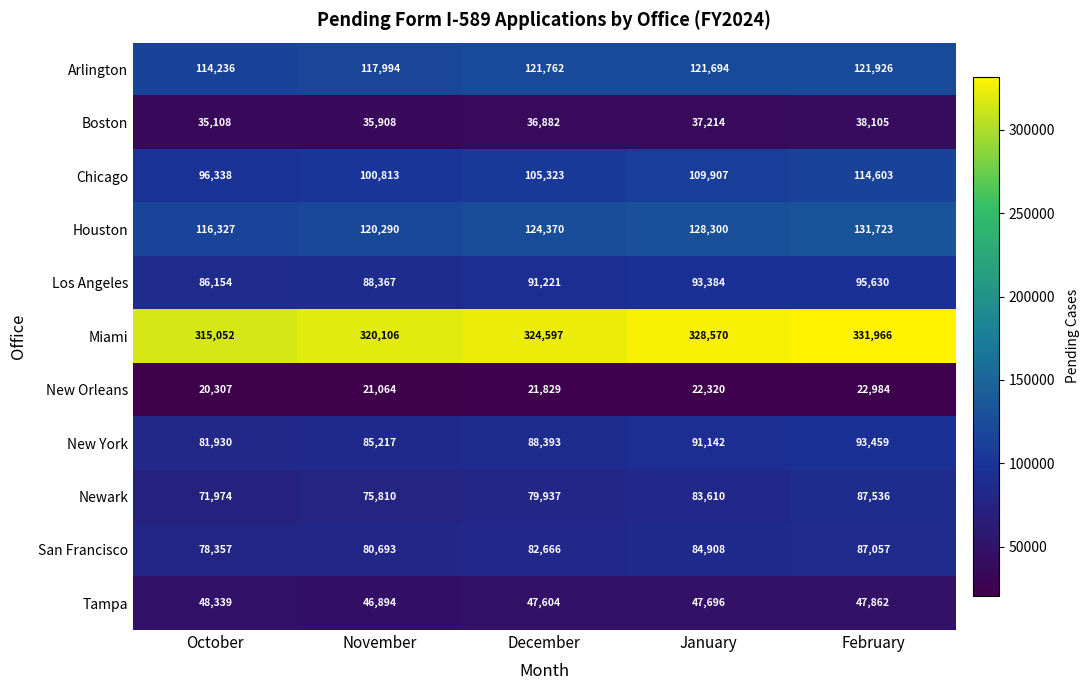

What value does the Arlington series have at February?

121926